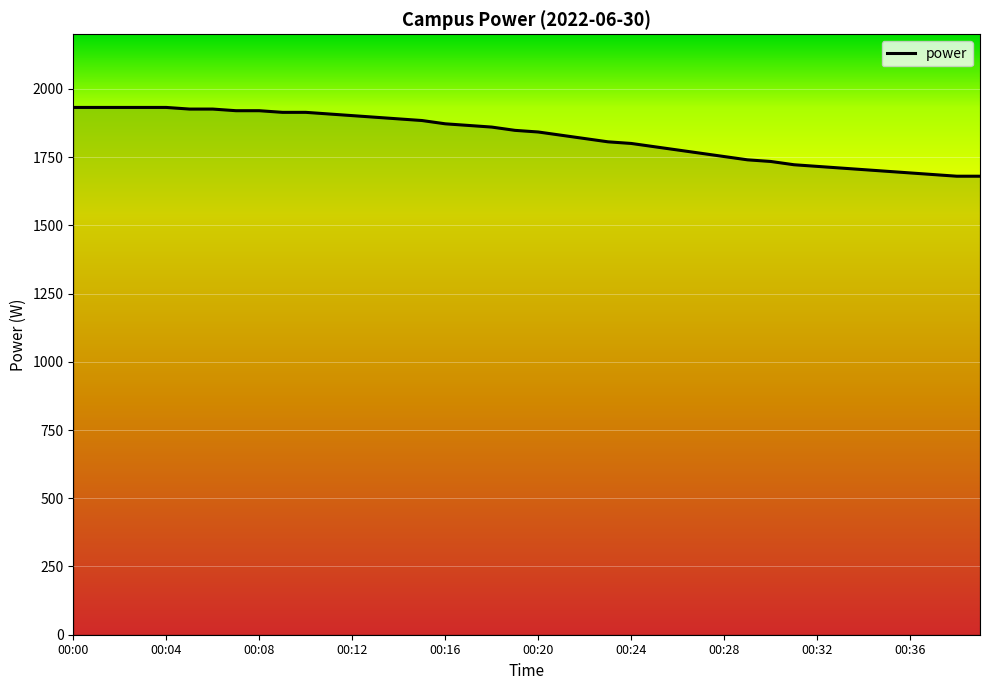

What is the difference between the maximum and minimum values?

252